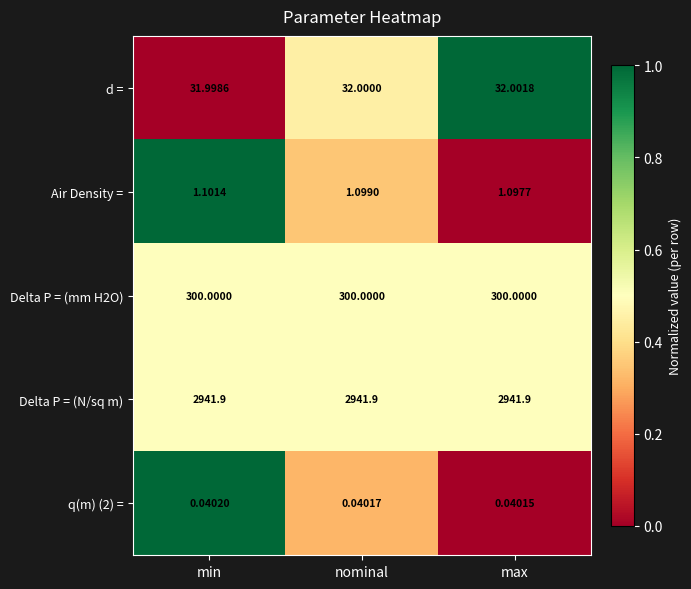

At which category is the sum across all series the highest?

min